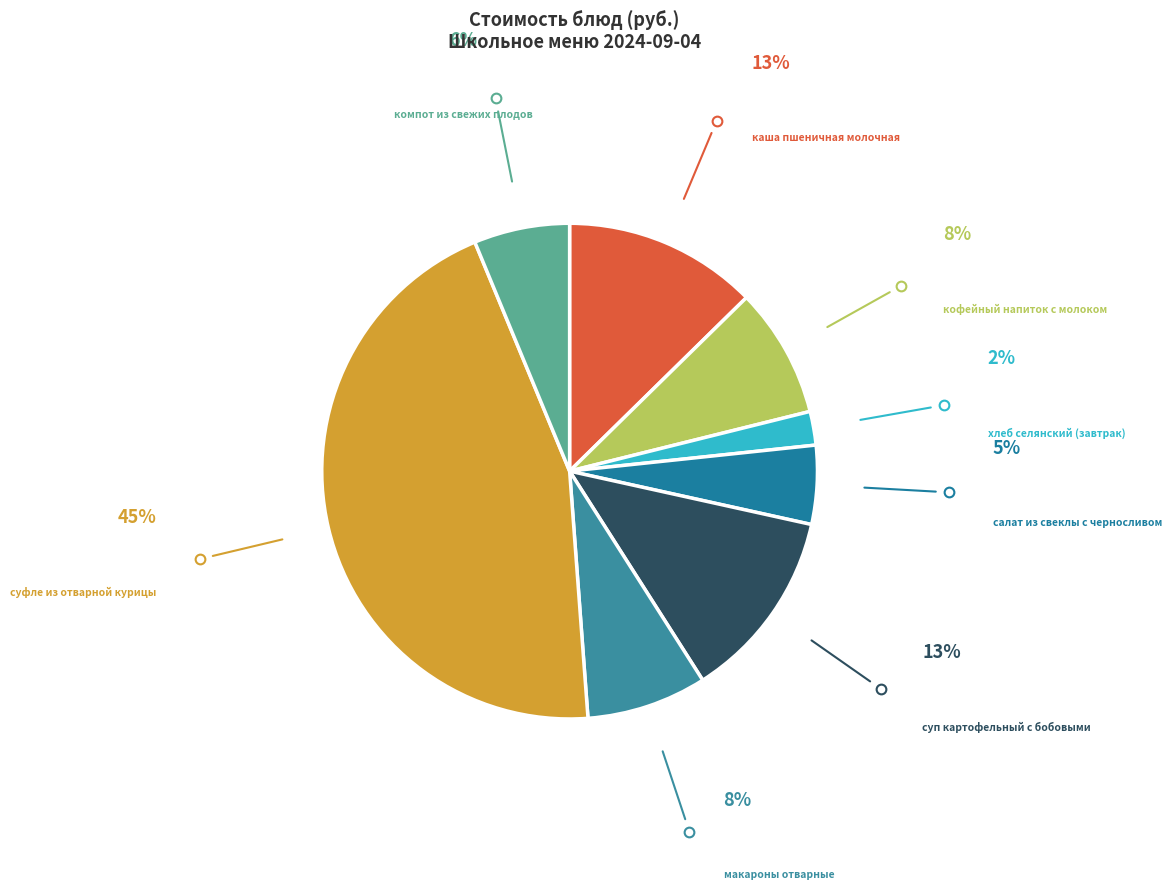

To the nearest percent, what is the average slice percentage?

12%